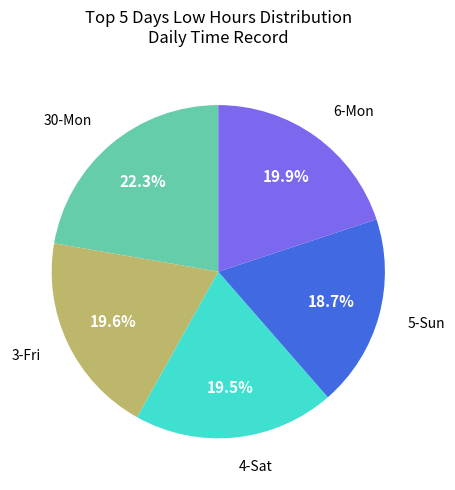

Is there a majority slice in this chart?

No